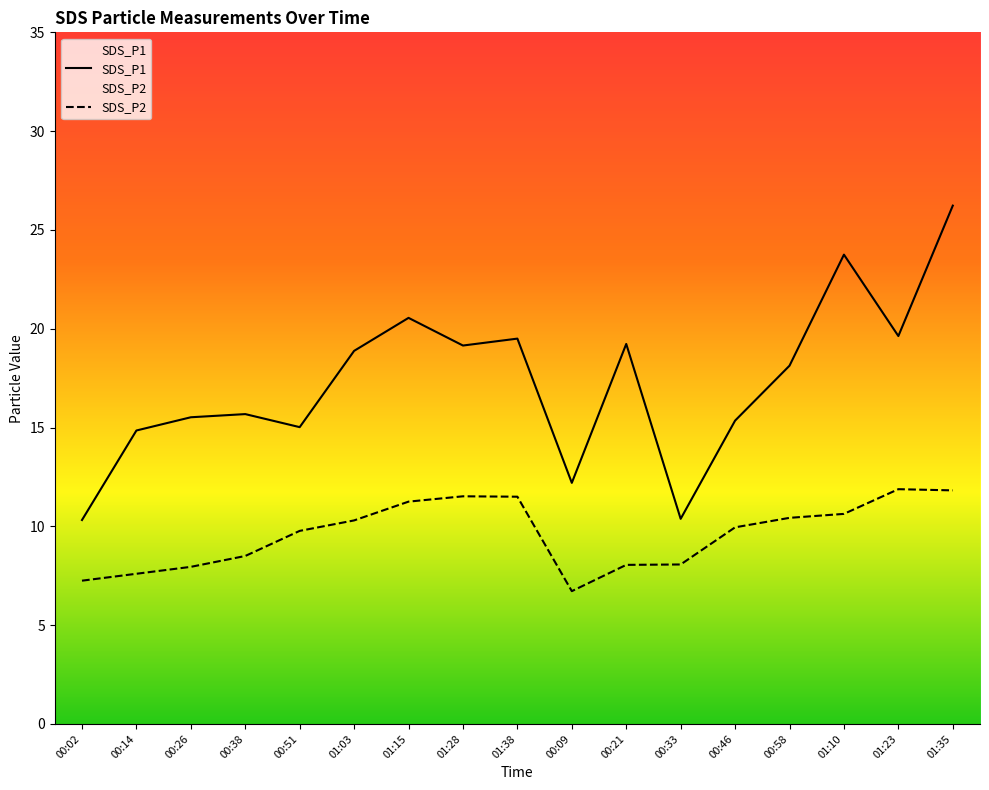

Which series has the largest total across all categories?

SDS_P1